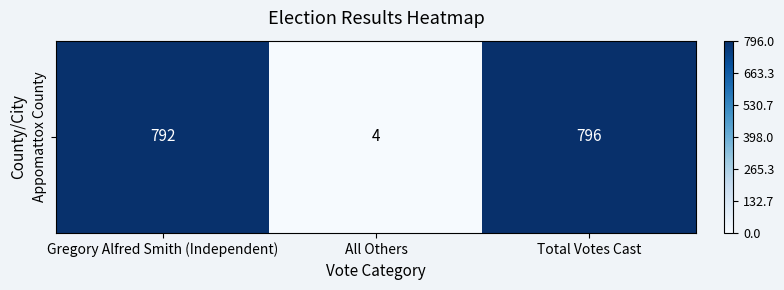

What is the difference between the second highest and minimum values?

788